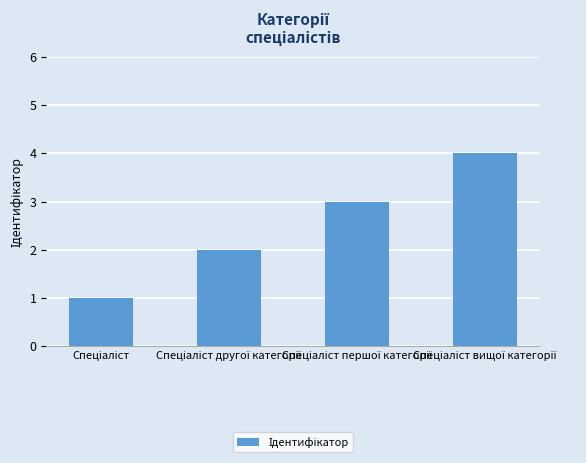

What is the sum of all values?

10